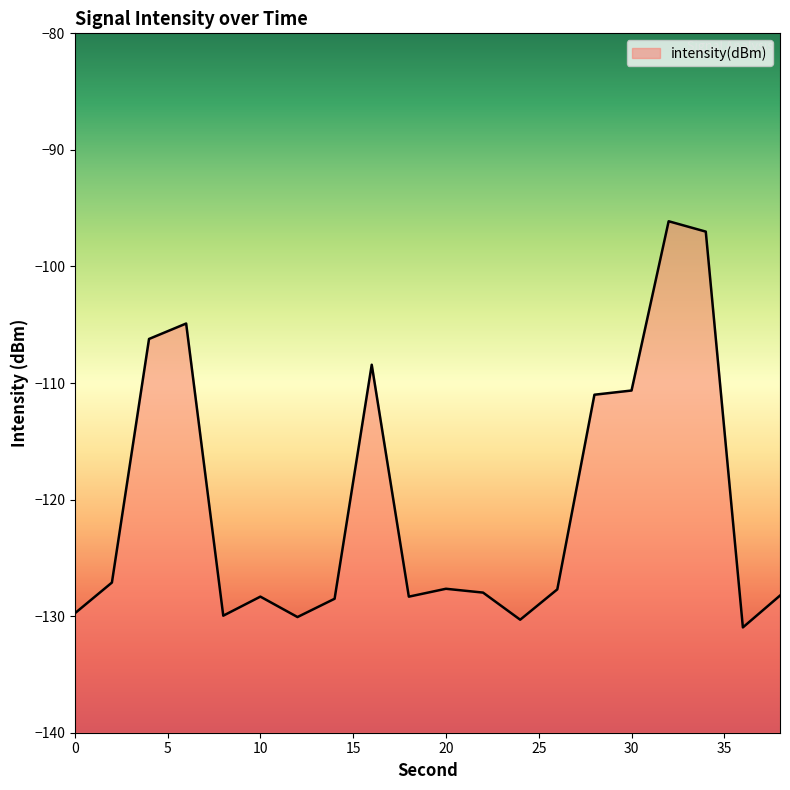

Rank the categories by value from lowest to highest.

36, 24, 12, 8, 0, 14, 18, 10, 38, 22, 26, 20, 2, 28, 30, 16, 4, 6, 34, 32